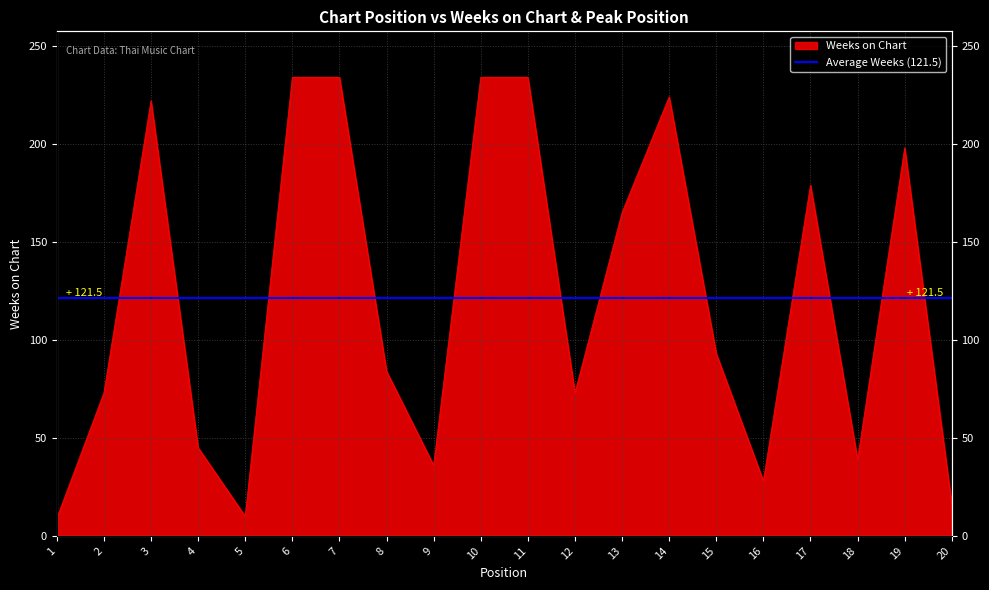

How many points are higher than both their immediate neighbors (excluding endpoints)?

4